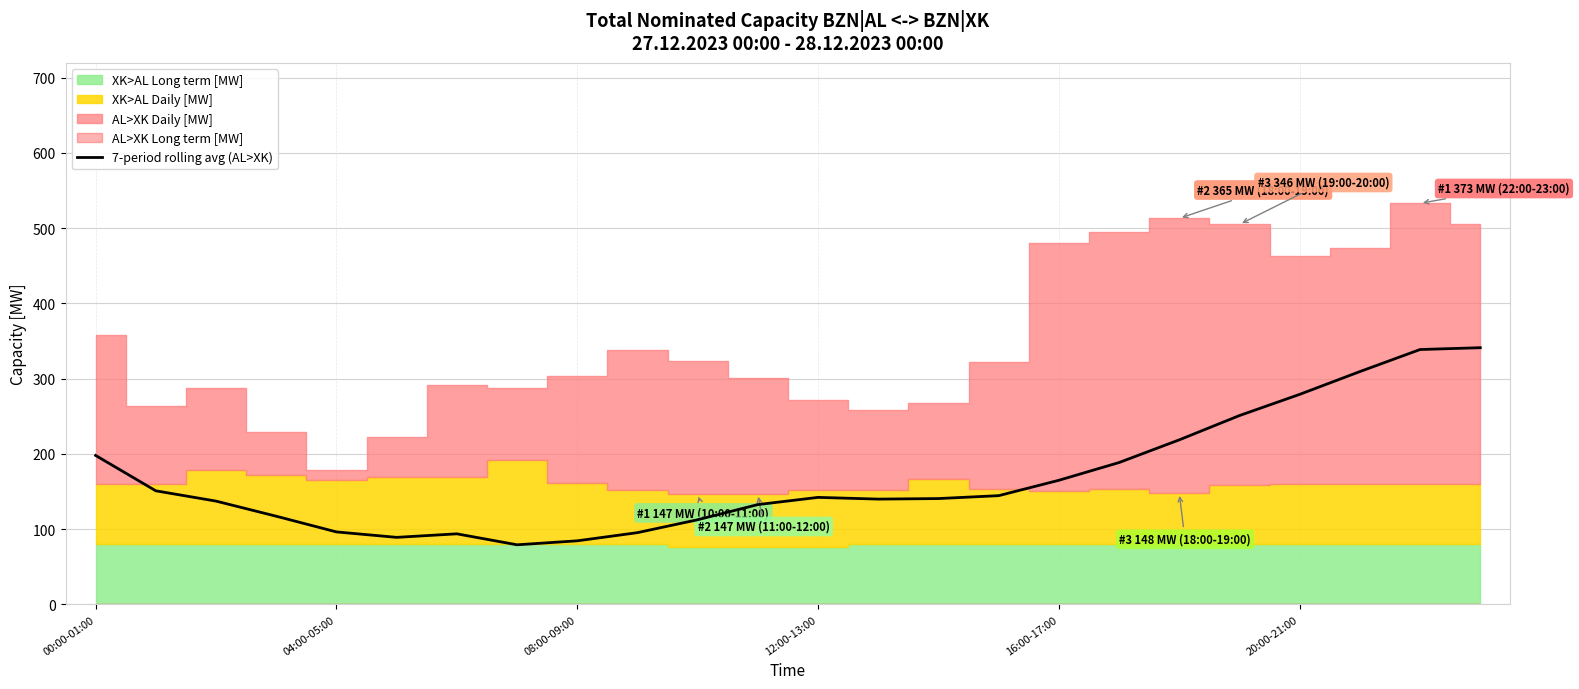

What is the value of the 12th point from the left?

132.7